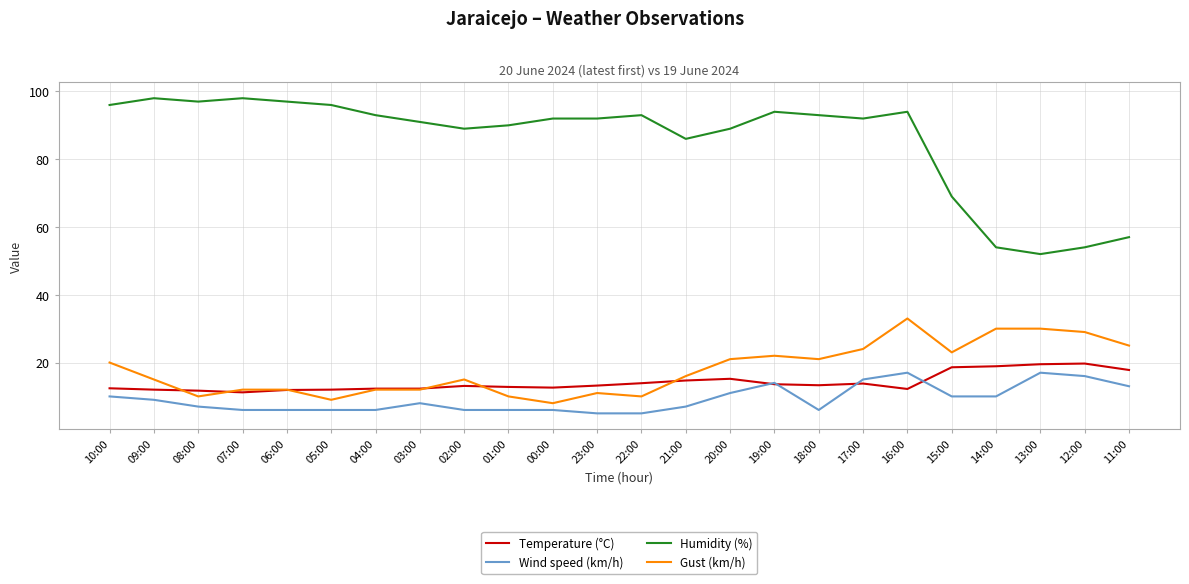

True or false: Humidity (%) has a value of 97.0 at 06:00.

True